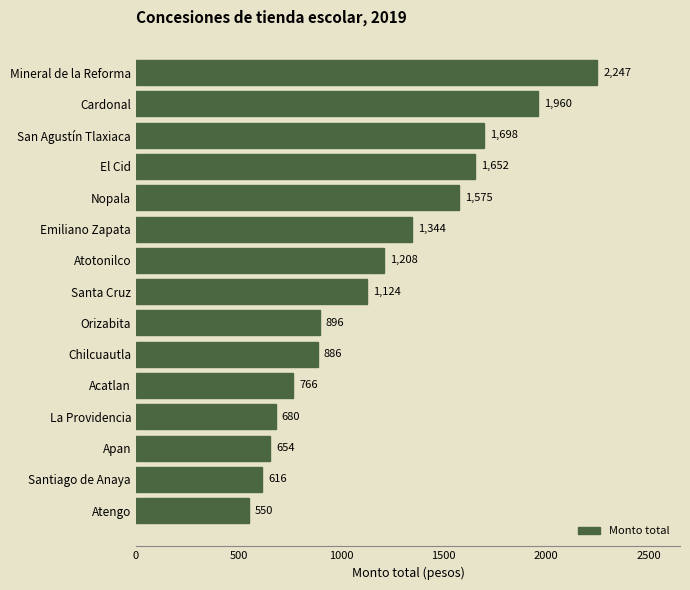

True or false: the data shows 2247.0 at Mineral de la Reforma.

True